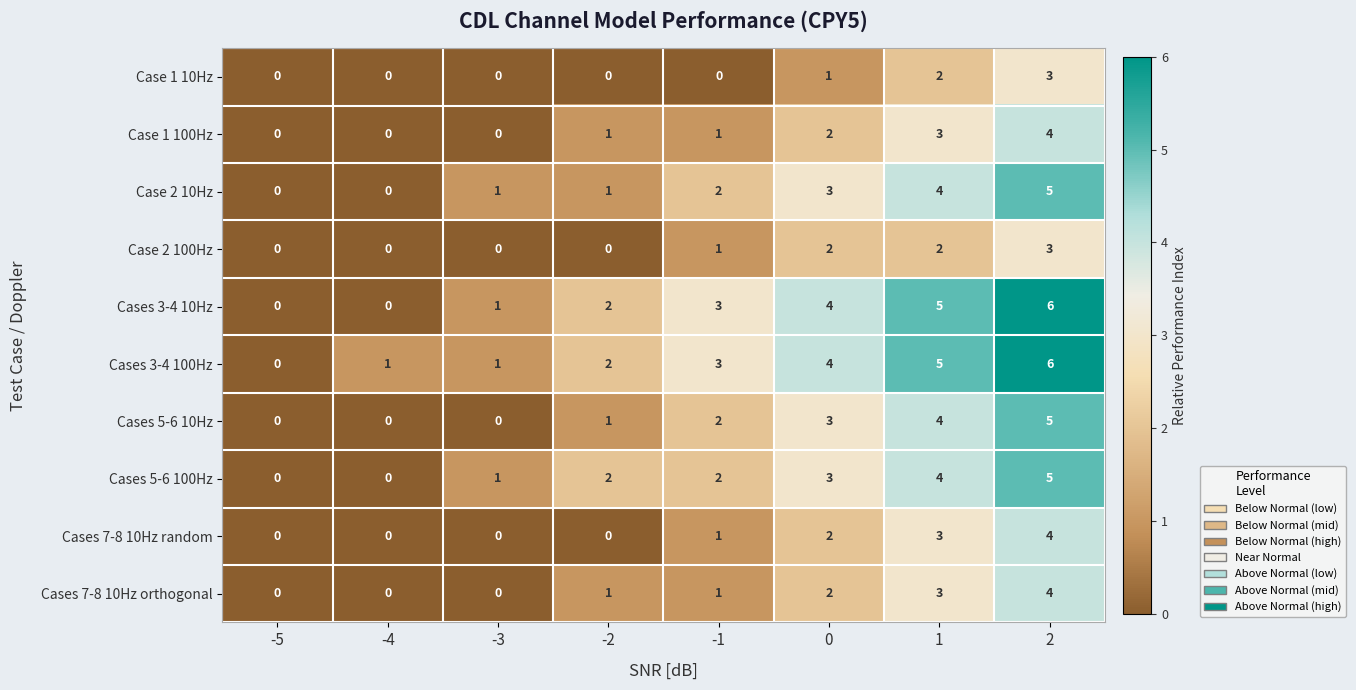

What is the spread (max minus min) of values at 2?

3